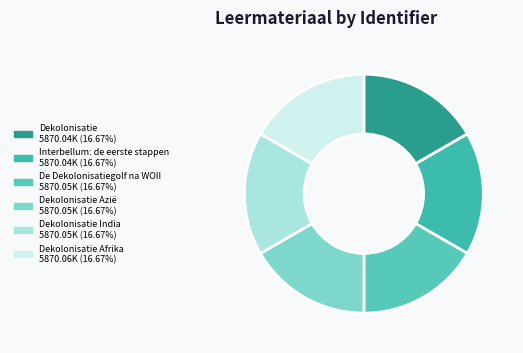

Is there any slice that represents more than half of the pie?

No